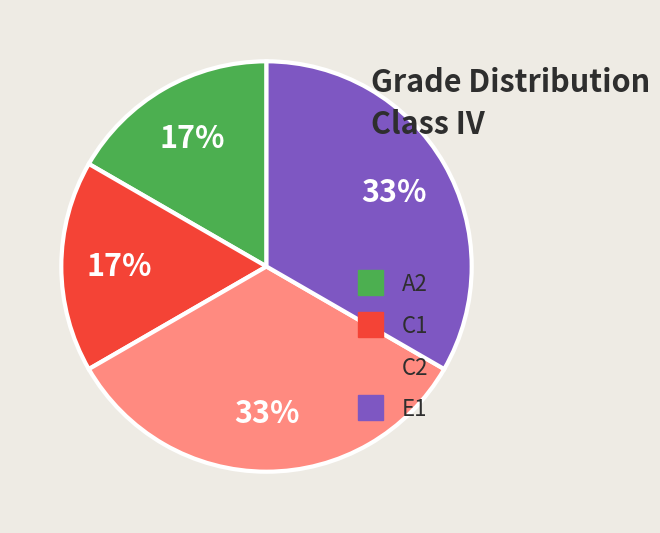

Count the number of slices in the pie.

4